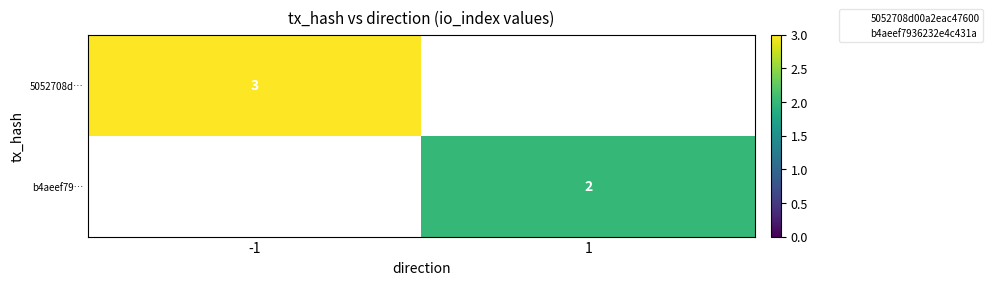

At which label is 5052708d… closest to 3?

-1